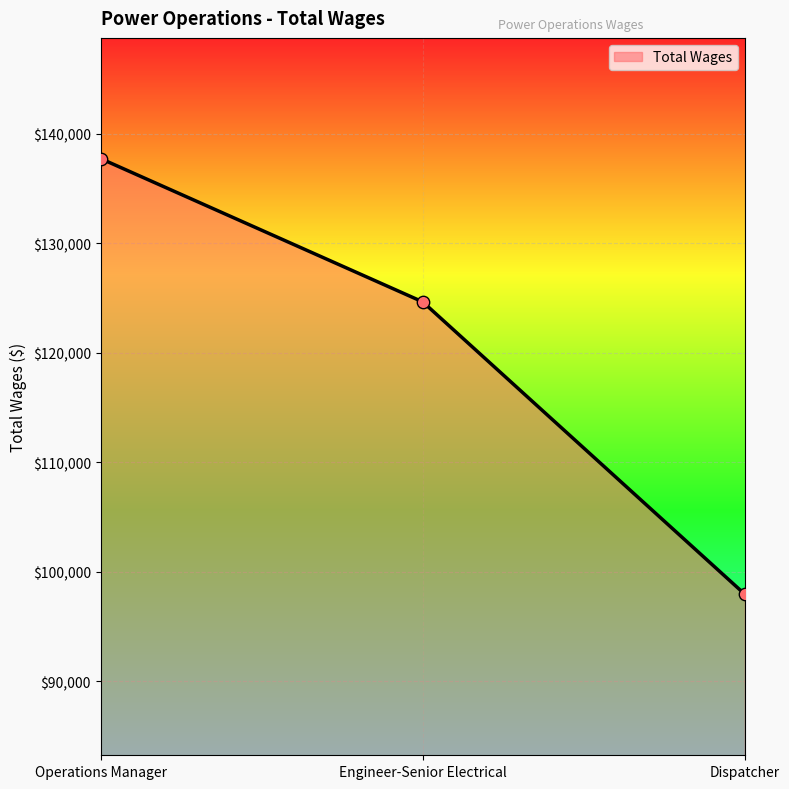

What is the change in value from Engineer-Senior Electrical to Dispatcher?

-26703